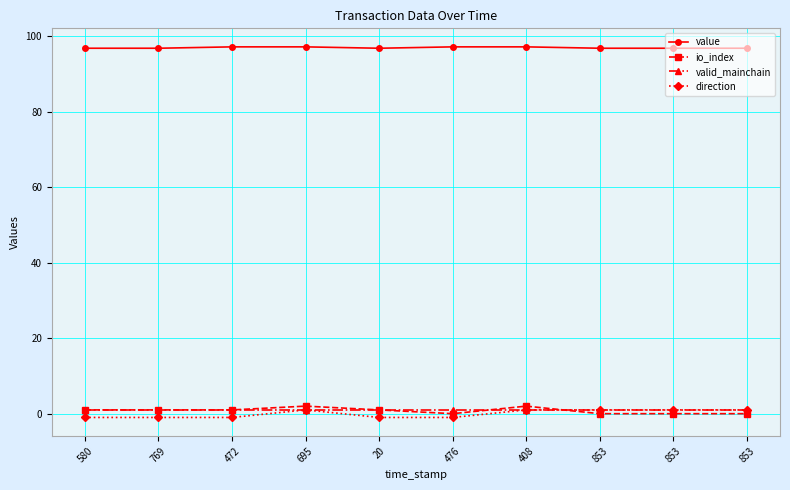

In value, how many points are lower than both neighbors (excluding endpoints)?

1